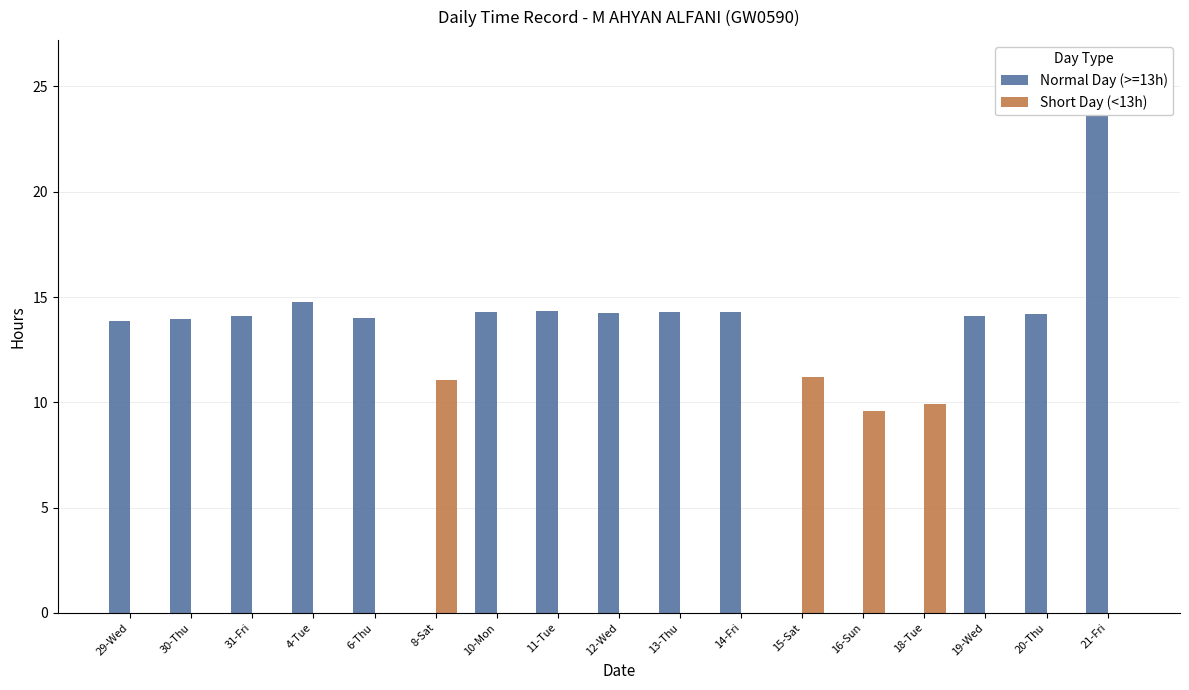

At which category does the chart reach its peak across all series?

21-Fri